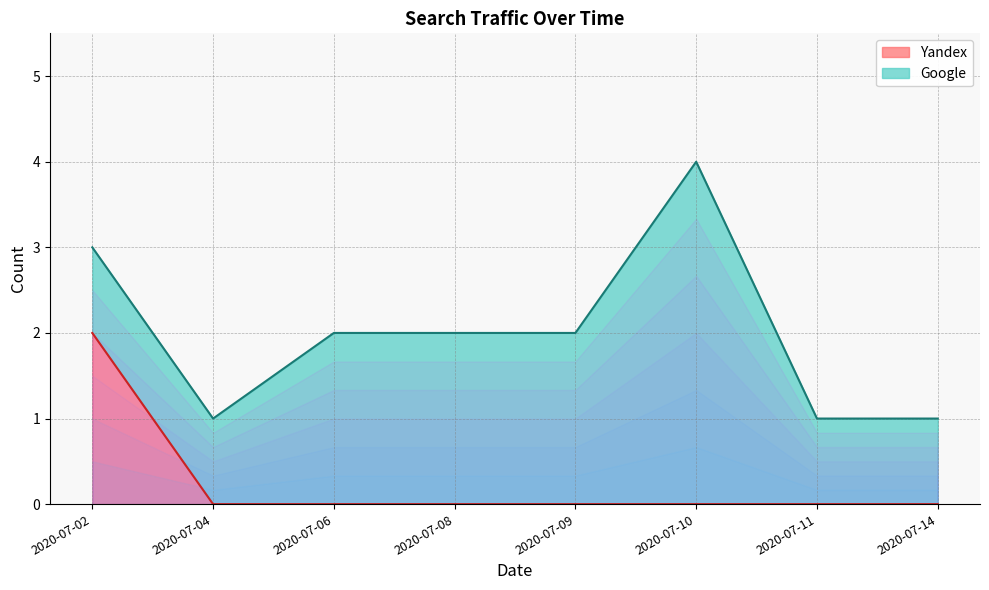

The value of Yandex at 2020-07-06 is 0. True or false?

True